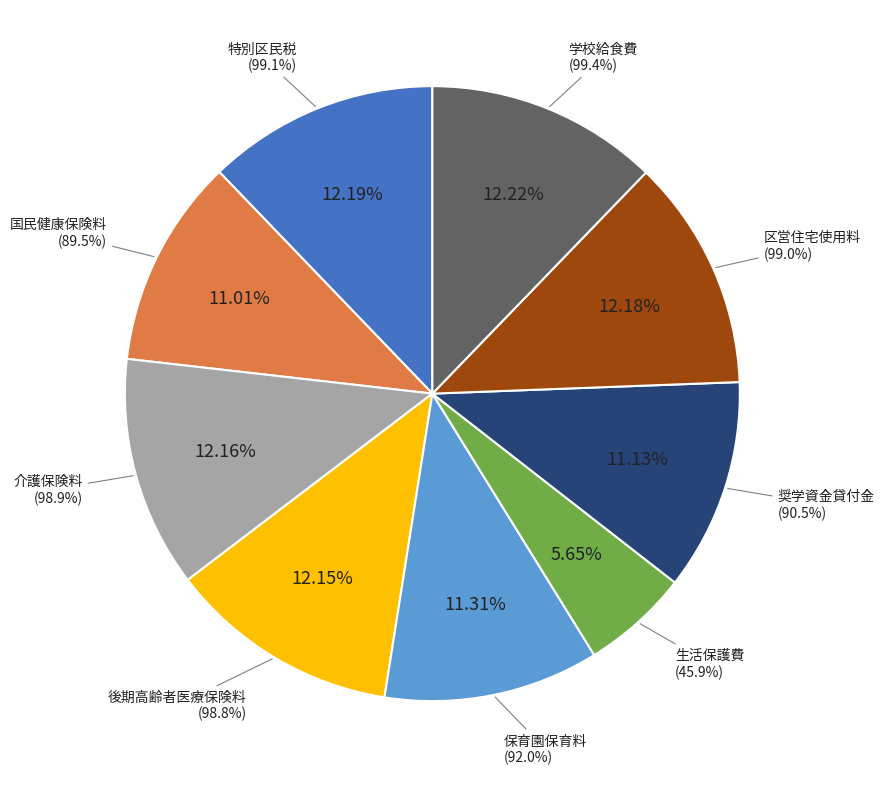

Is it true that 学校給食費 is 20% of the pie?

False